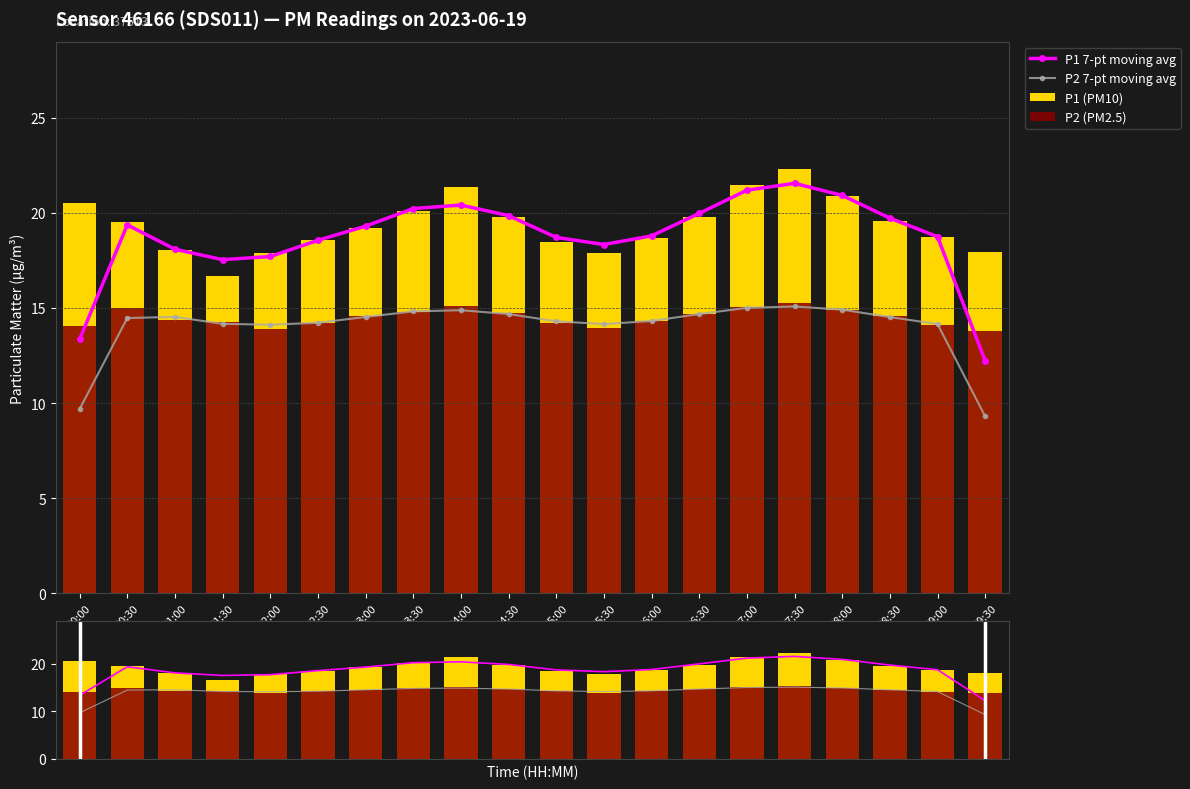

What are all the series names shown in the legend?

P1 7-pt moving avg, P2 7-pt moving avg, P1 (PM10), P2 (PM2.5)